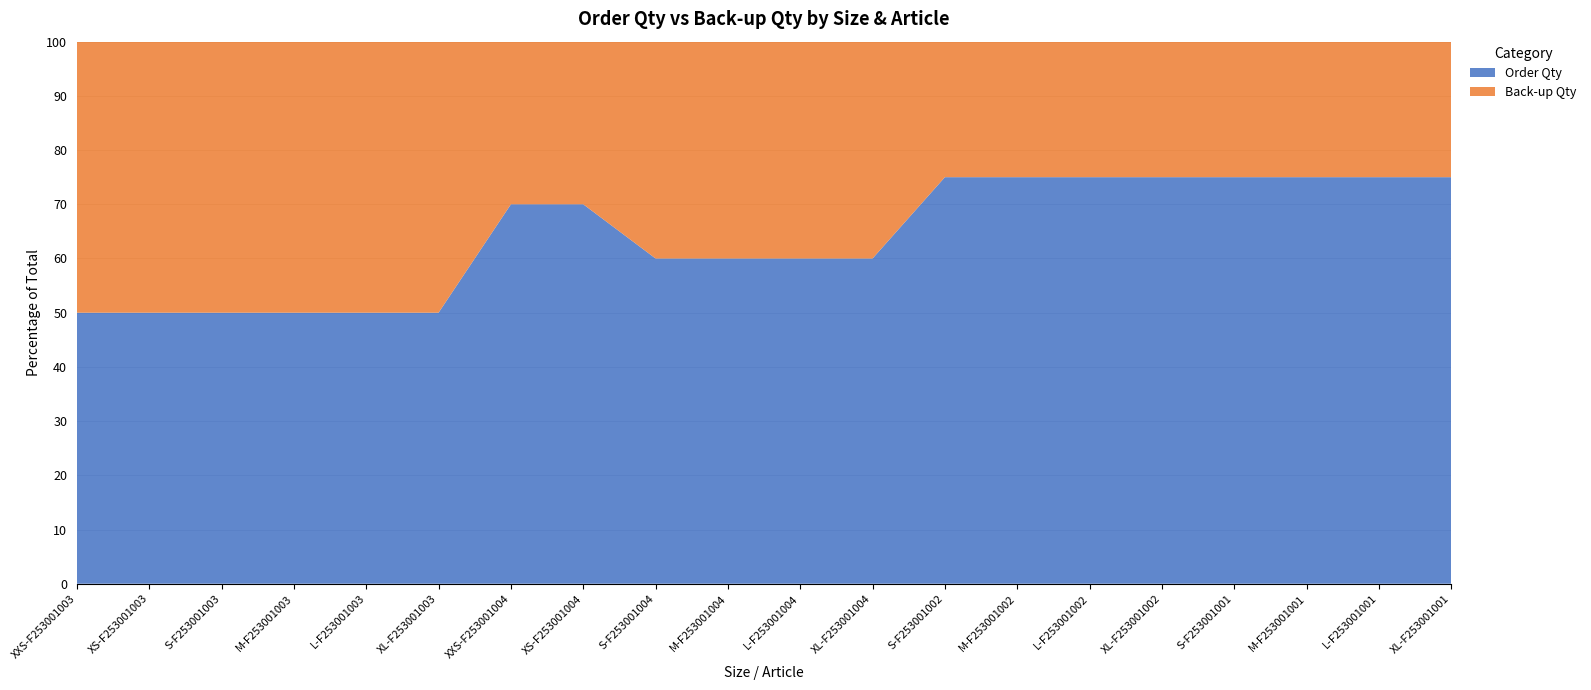

Reading right to left, what are all the values shown in this chart?

Order Qty: 60	60	60	60	60	60	60	60	48	48	48	48	56	56	40	40	40	40	40	40
Back-up Qty: 20	20	20	20	20	20	20	20	32	32	32	32	24	24	40	40	40	40	40	40